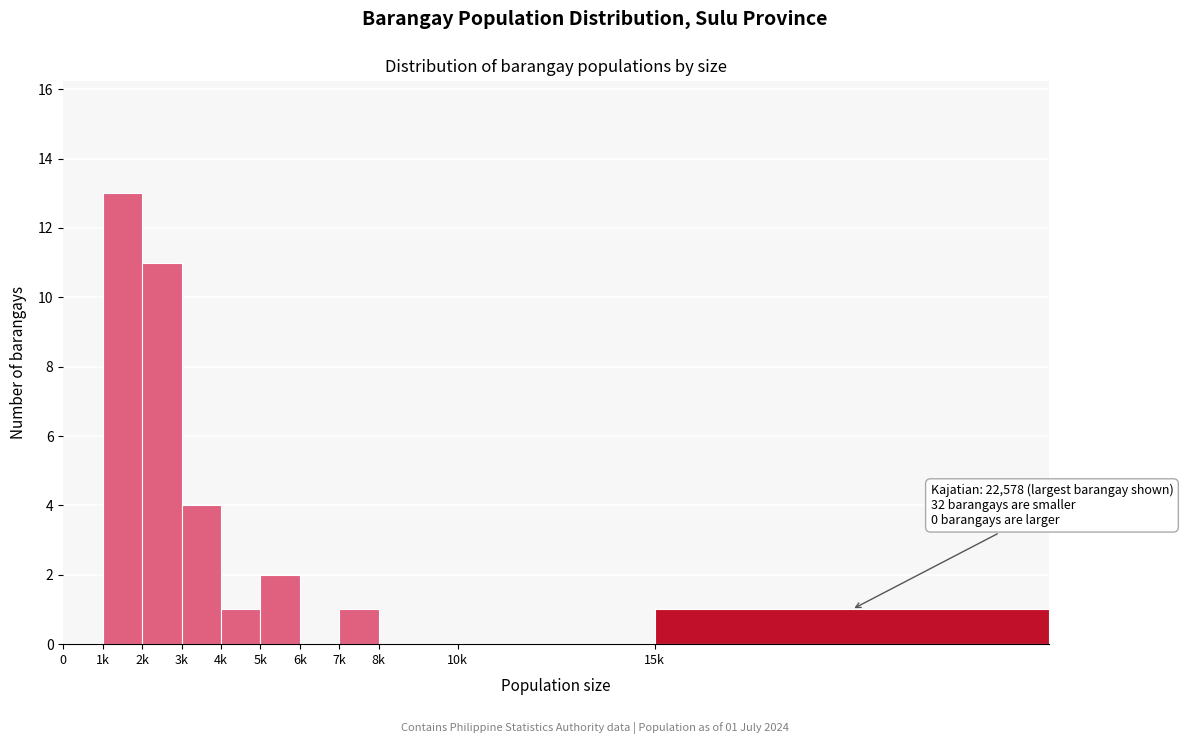

Reading left to right, extract all data points from this chart.

0=0	1k=13	2k=11	3k=4	4k=1	5k=2	6k=0	7k=1	8k=0	10k=0	15k=1